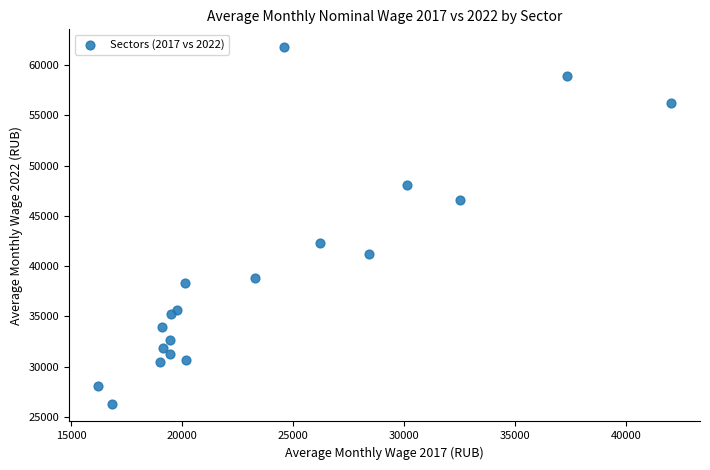

What Y value in the scatter plot is closest to 44058?

42315.1